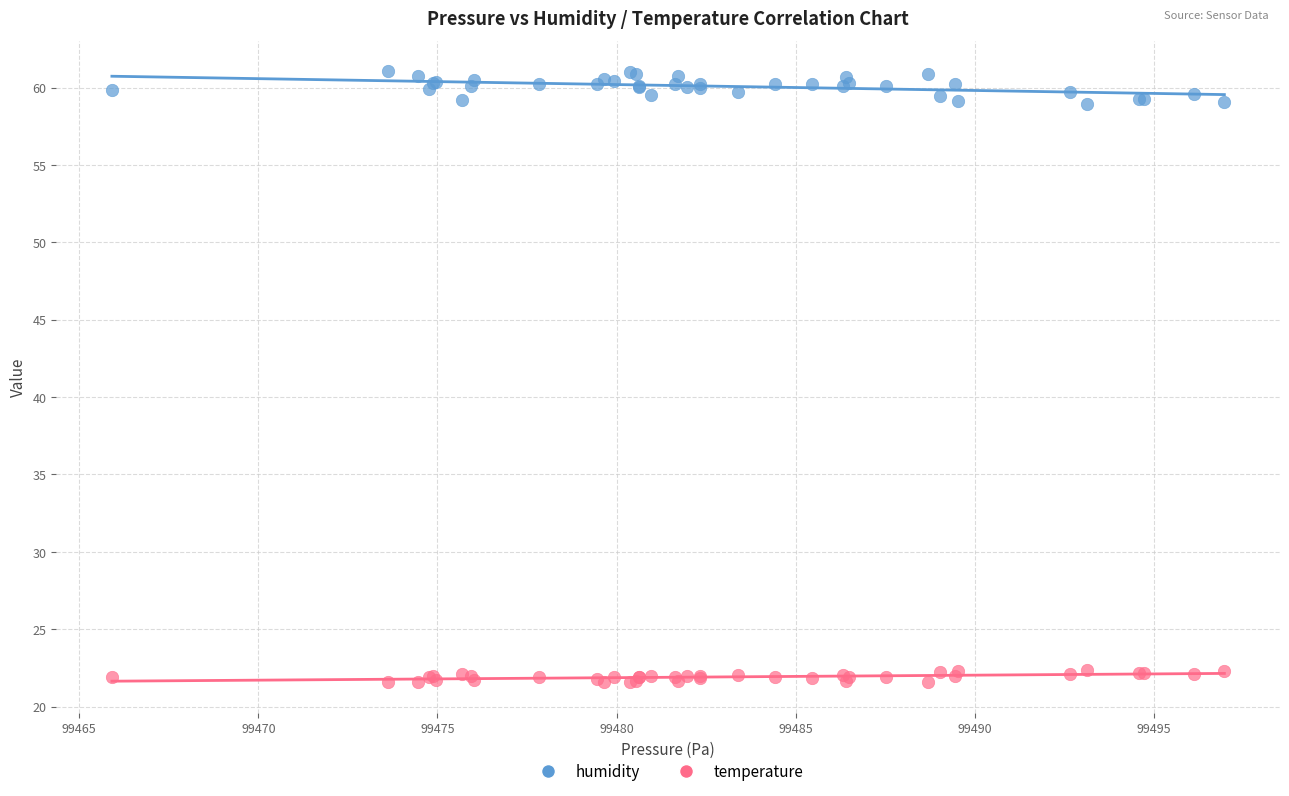

Which series contains the lowest Y value?

temperature